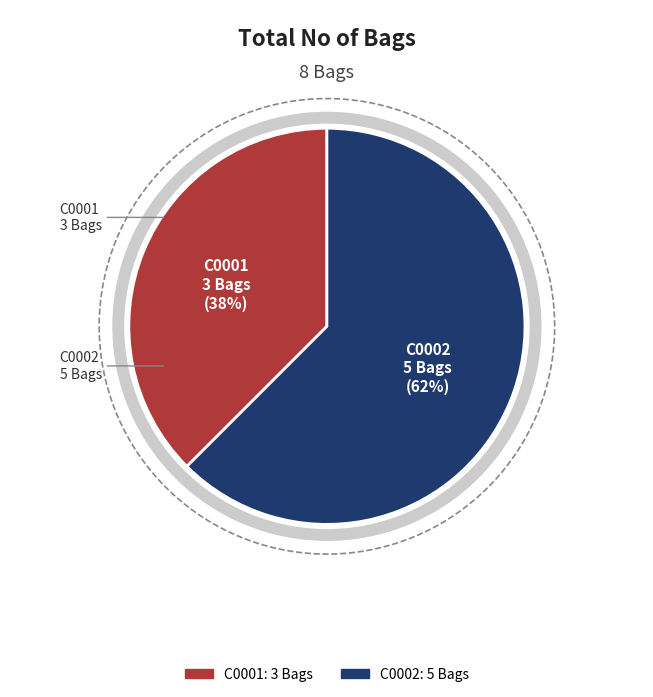

Which category has the biggest portion of the pie?

C0002